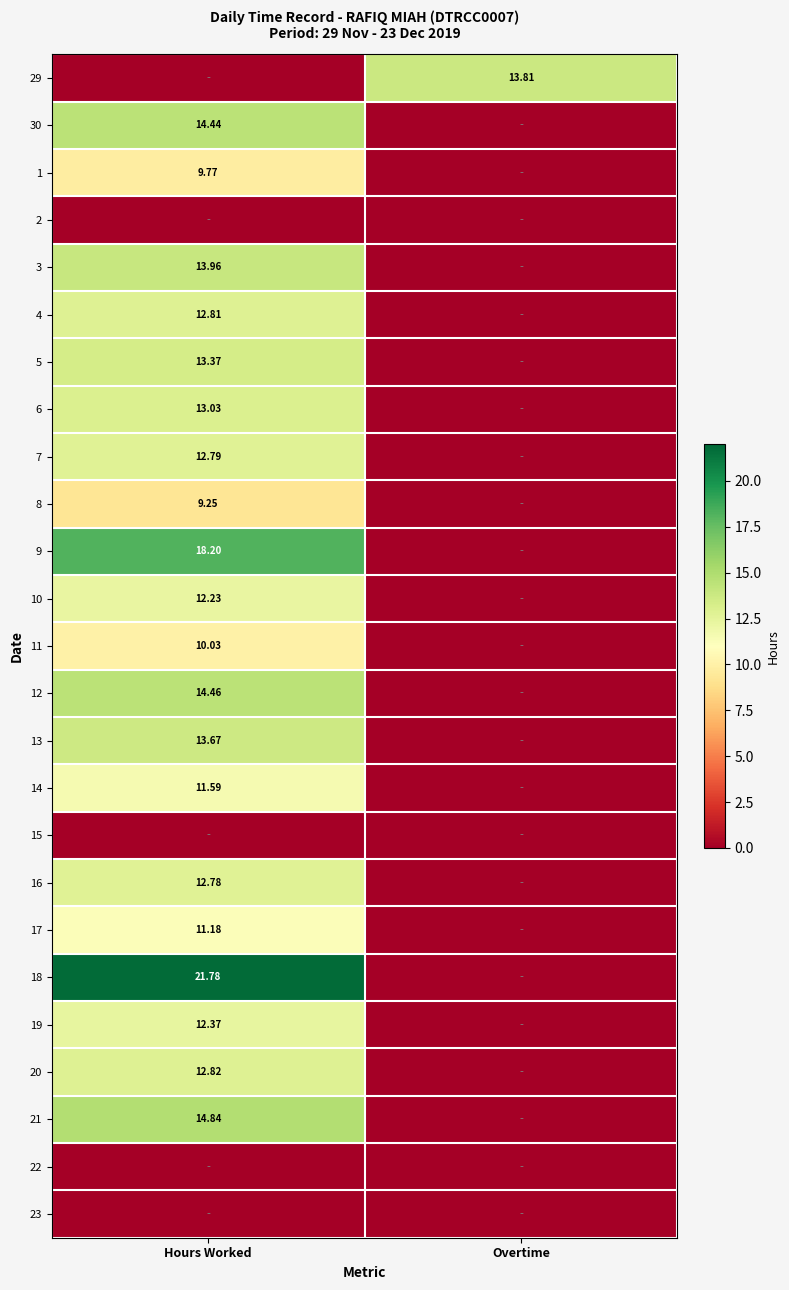

Rank the categories by 23 value from lowest to highest.

Hours Worked, Overtime